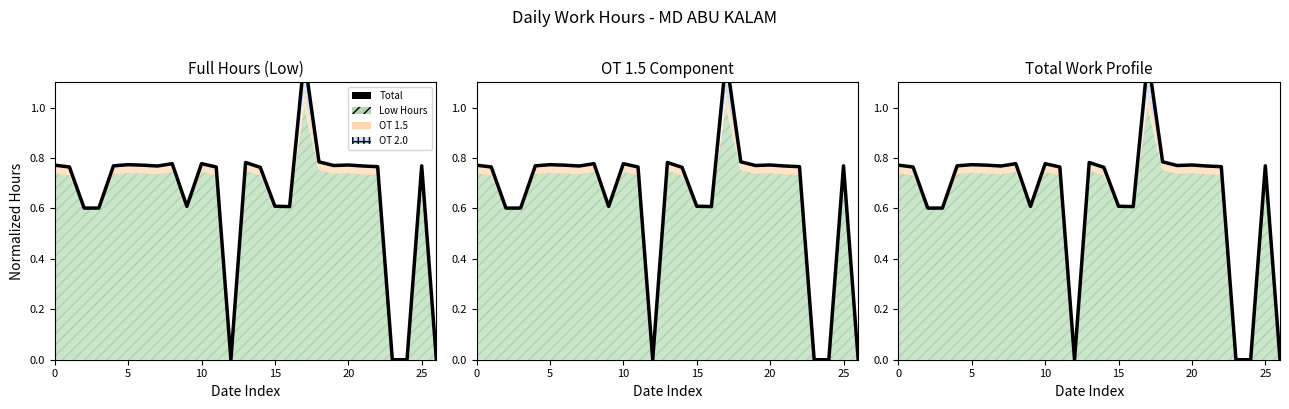

Read the value at 14.

0.8